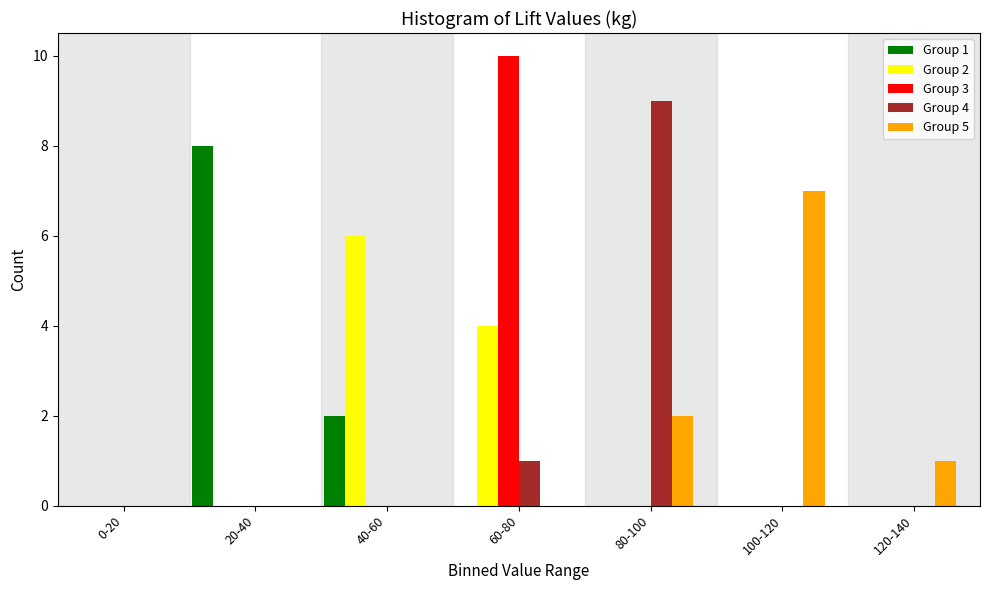

Between 0-20 and 100-120, which series saw the biggest shift?

Group 5